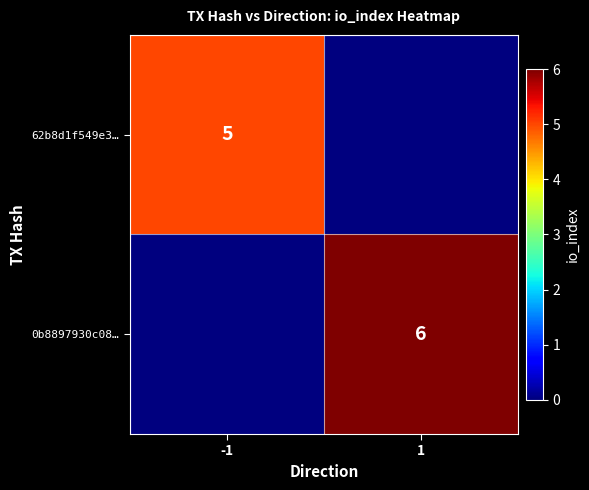

True or false: 62b8d1f549e3… has a value of 5 at -1.

True